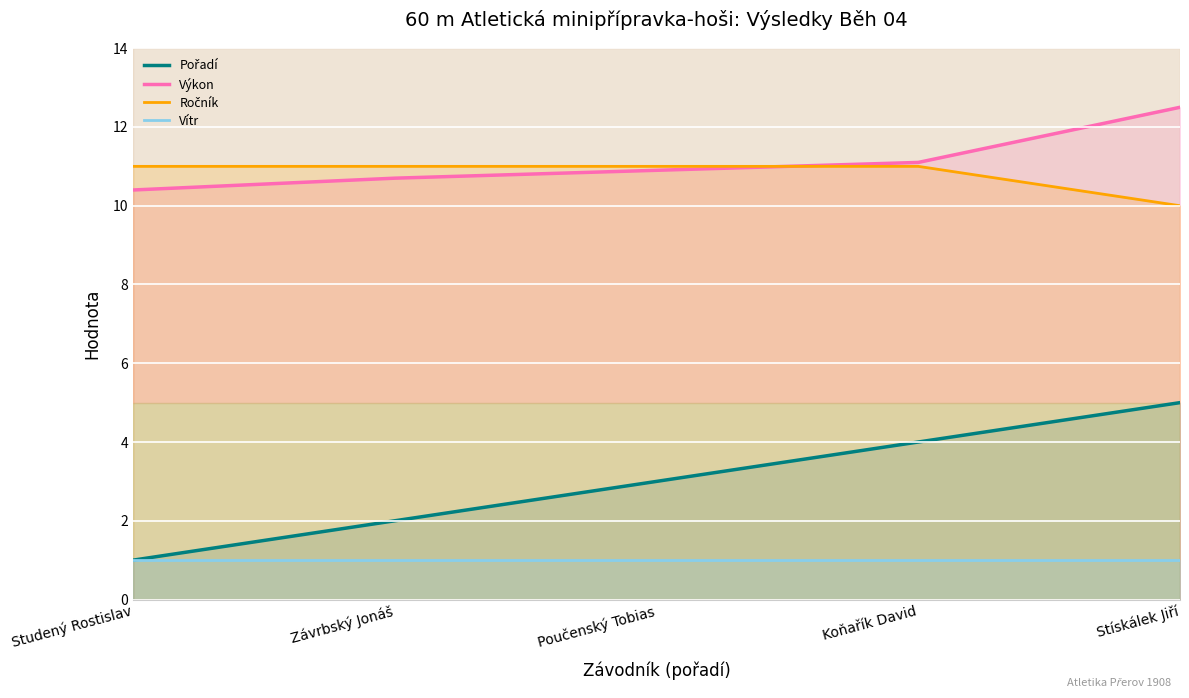

Reading left to right, what are all the values shown in this chart?

Pořadí: 1.0	2.0	3.0	4.0	5.0
Výkon: 10.4	10.7	10.9	11.1	12.5
Ročník: 11.0	11.0	11.0	11.0	10.0
Vítr: 1.0	1.0	1.0	1.0	1.0